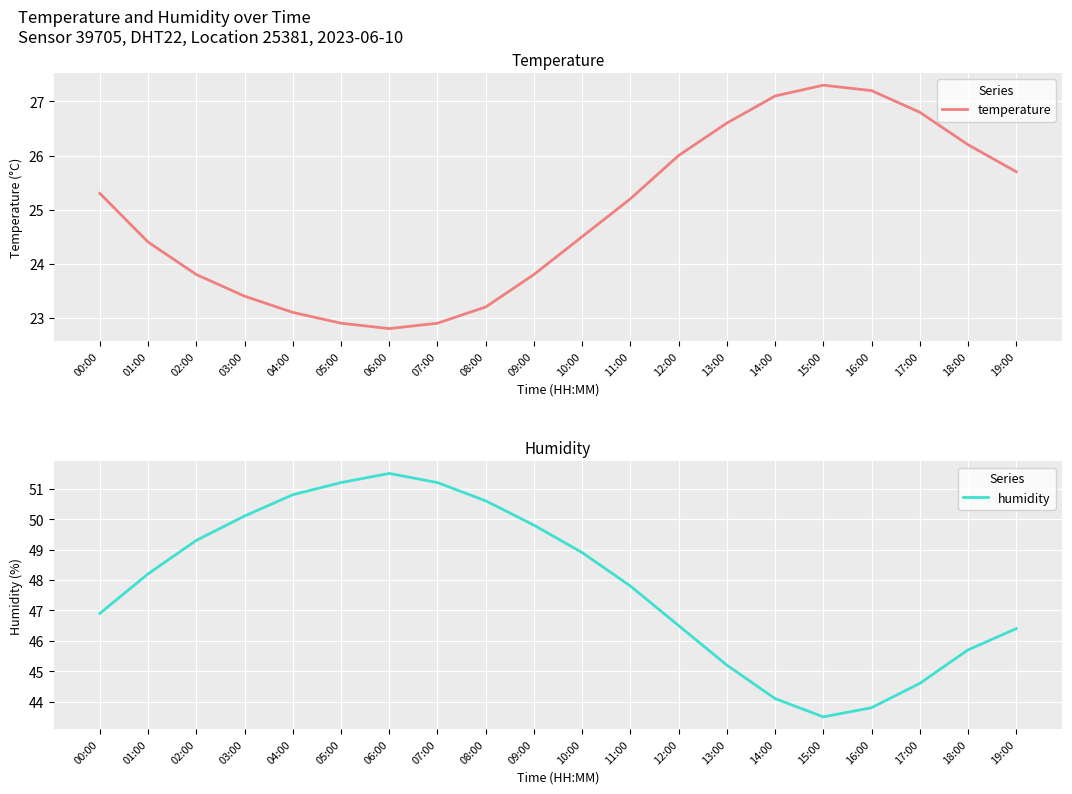

How many series are shown in this chart?

2